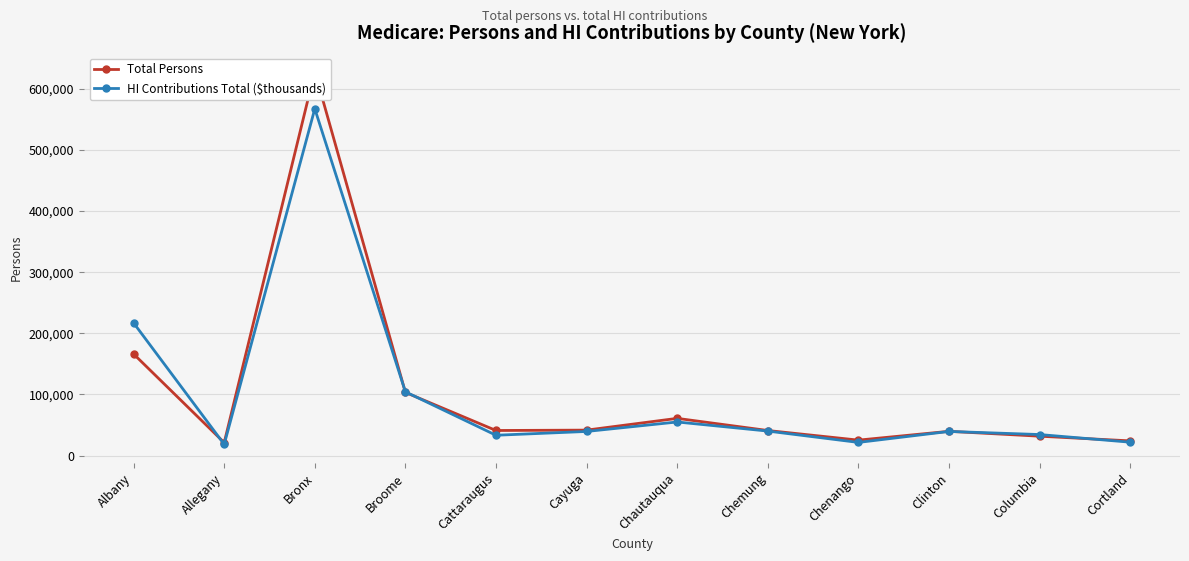

How many times do HI Contributions Total ($thousands) and Total Persons cross each other?

5